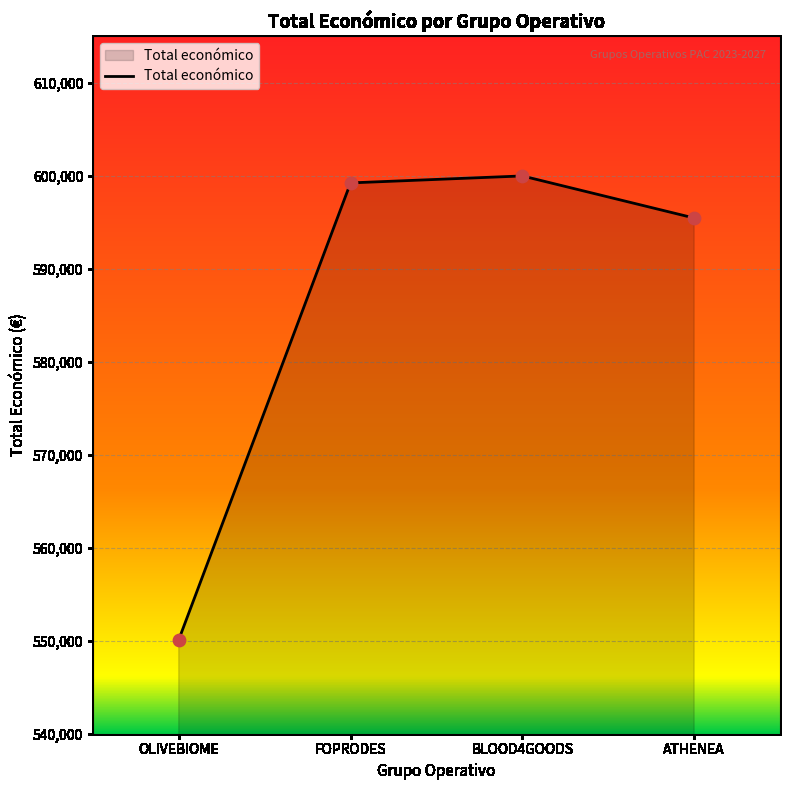

Which has a higher value, ATHENEA or BLOOD4GOODS?

BLOOD4GOODS